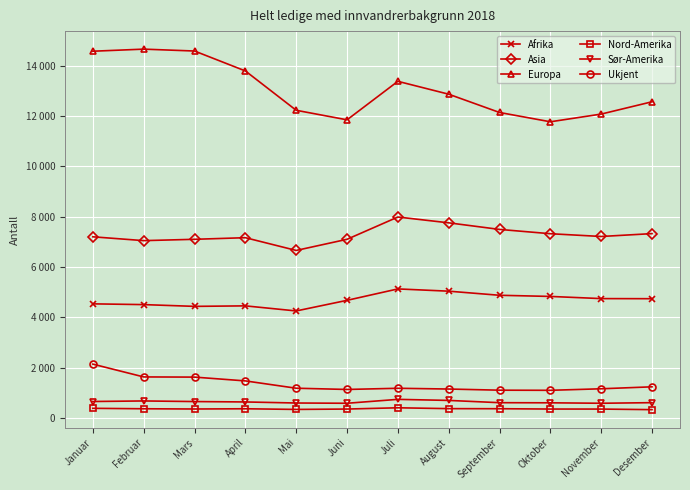

How many interior local valleys does the Nord-Amerika series have?

2